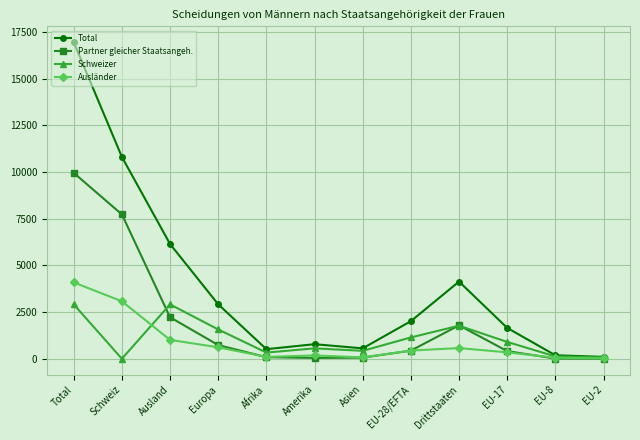

At which category does the chart reach its peak across all series?

Total